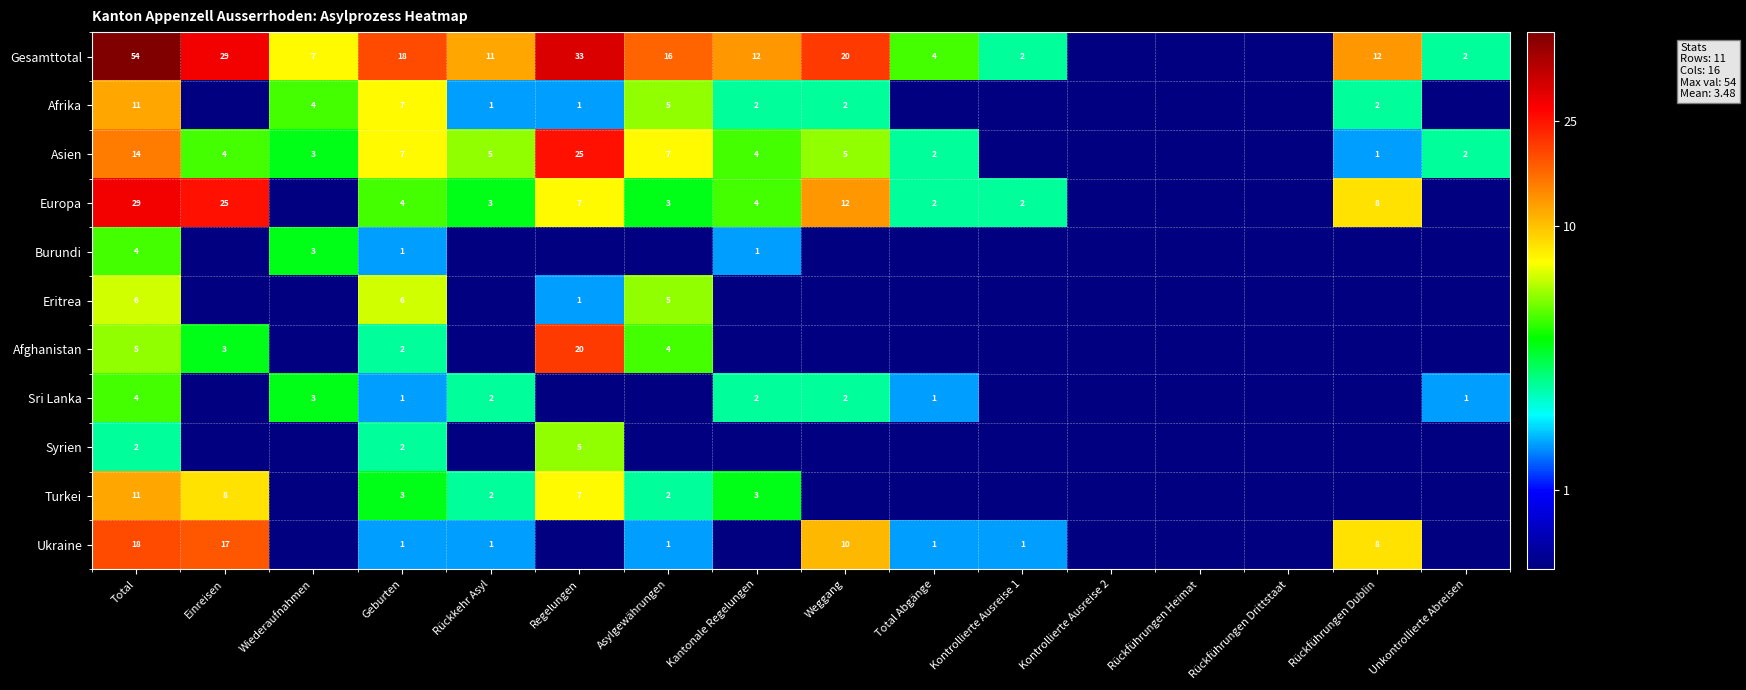

Is it true that Sri Lanka equals 3.1 at Kantonale Regelungen?

False